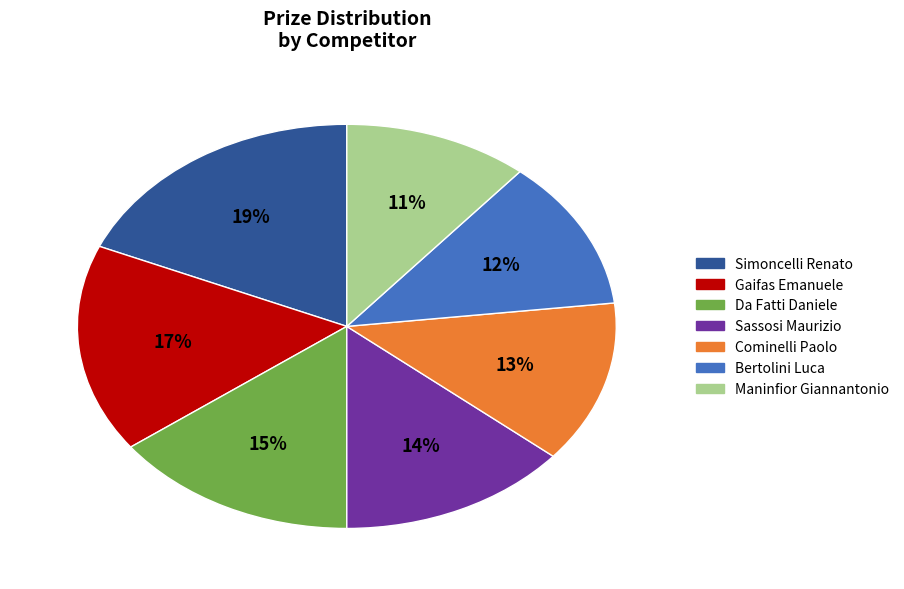

Which category has the smallest portion of the pie?

Maninfior Giannantonio